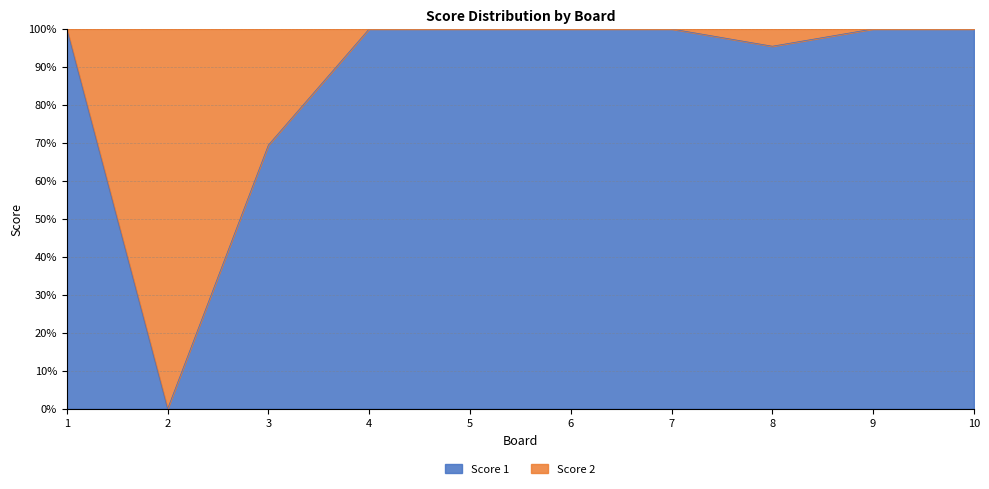

Which has a higher value, 7 or 8?

7